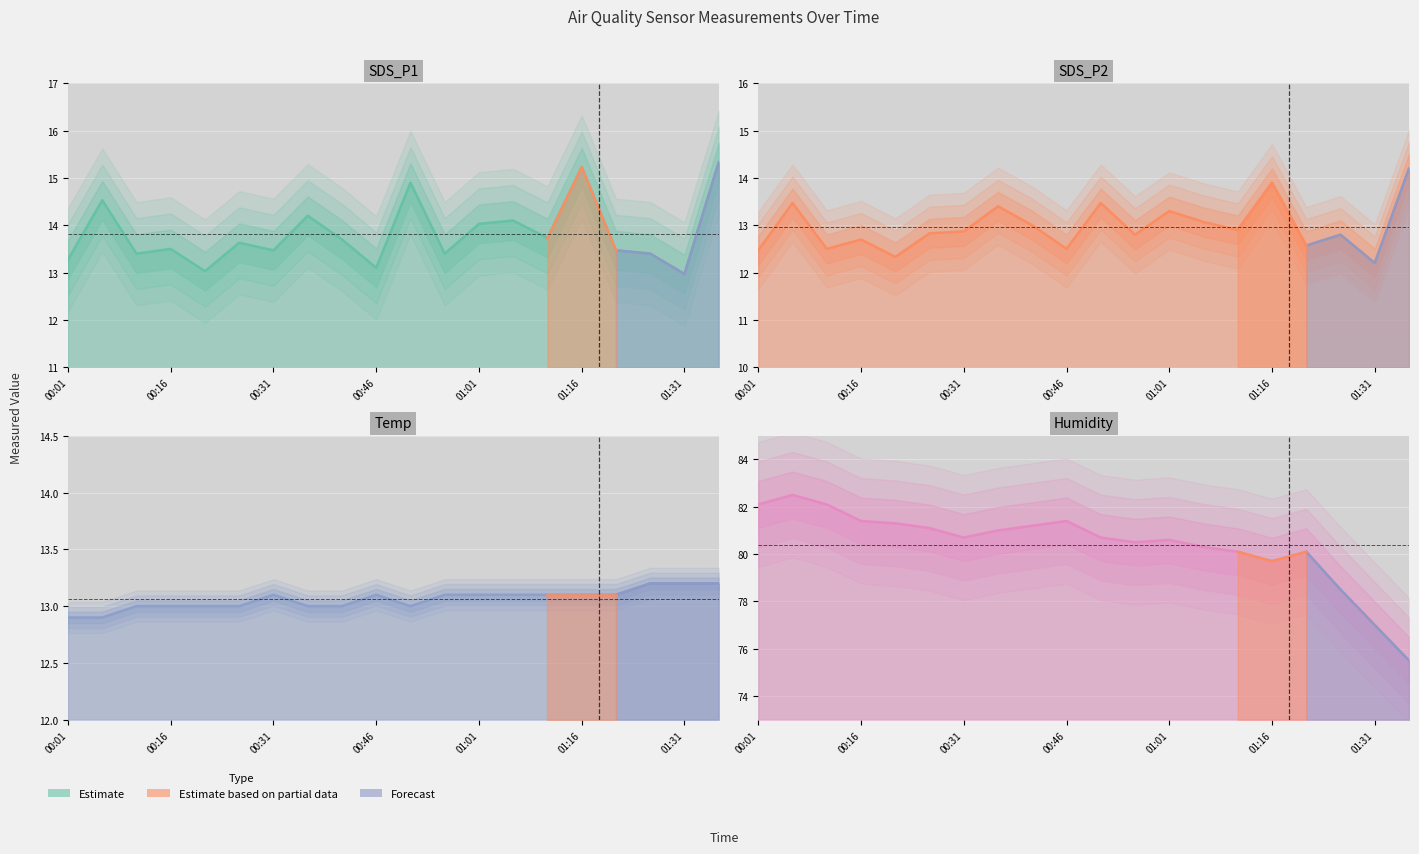

What position from the left is 00:31?

7